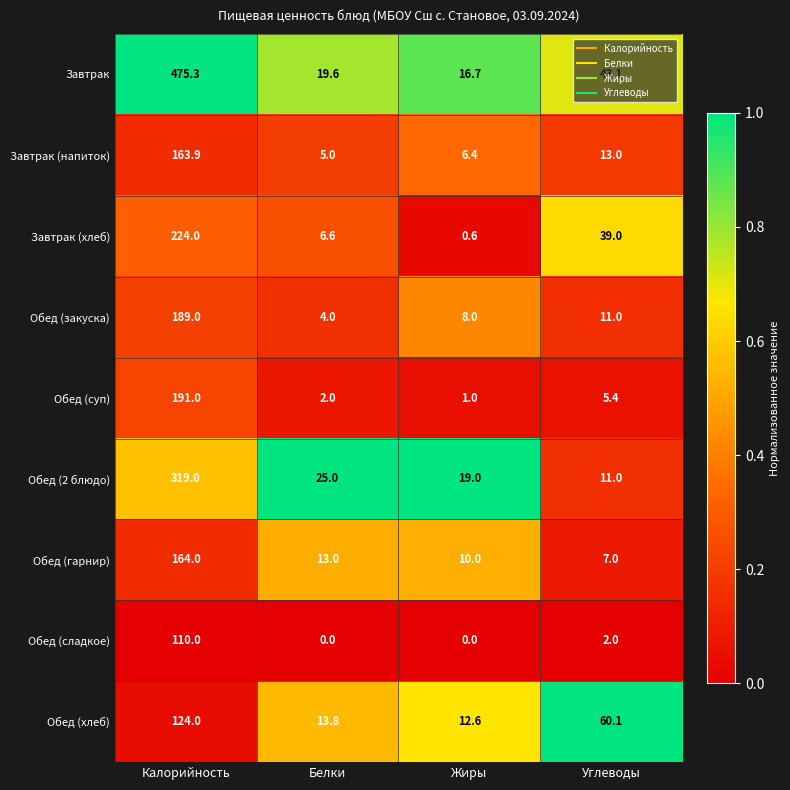

Rank the series at Калорийность from lowest to highest value.

Обед (сладкое), Обед (хлеб), Завтрак (напиток), Обед (гарнир), Обед (закуска), Обед (суп), Завтрак (хлеб), Обед (2 блюдо), Завтрак